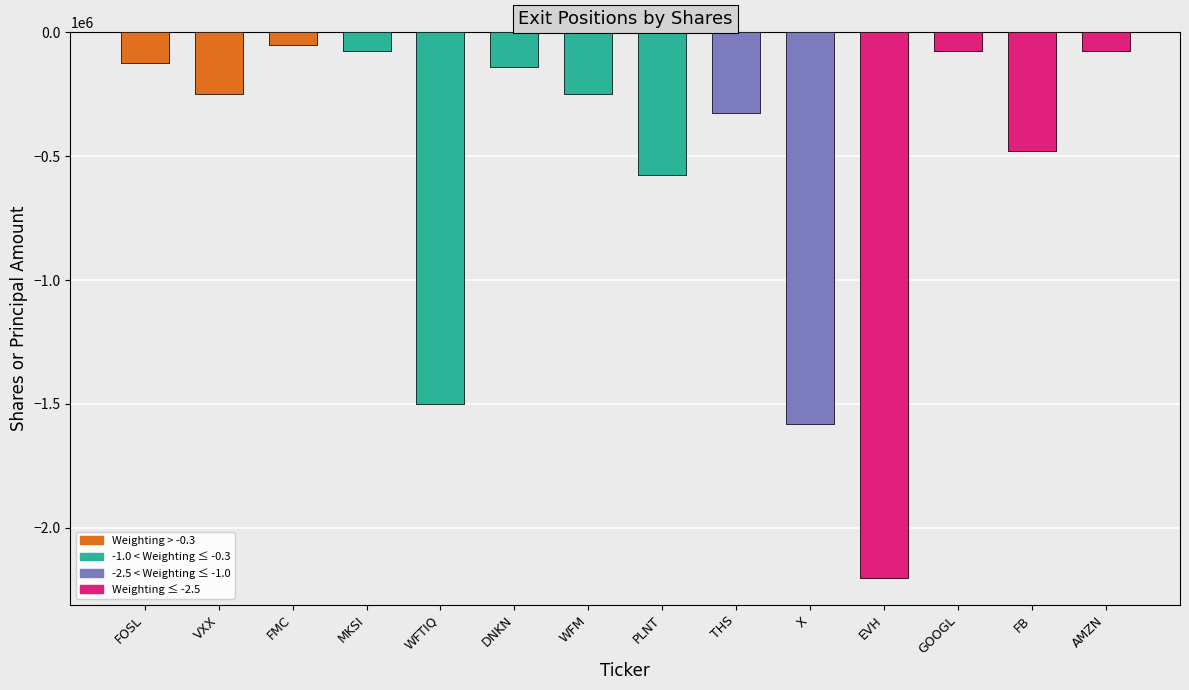

True or false: the data shows -753890 at FB.

False